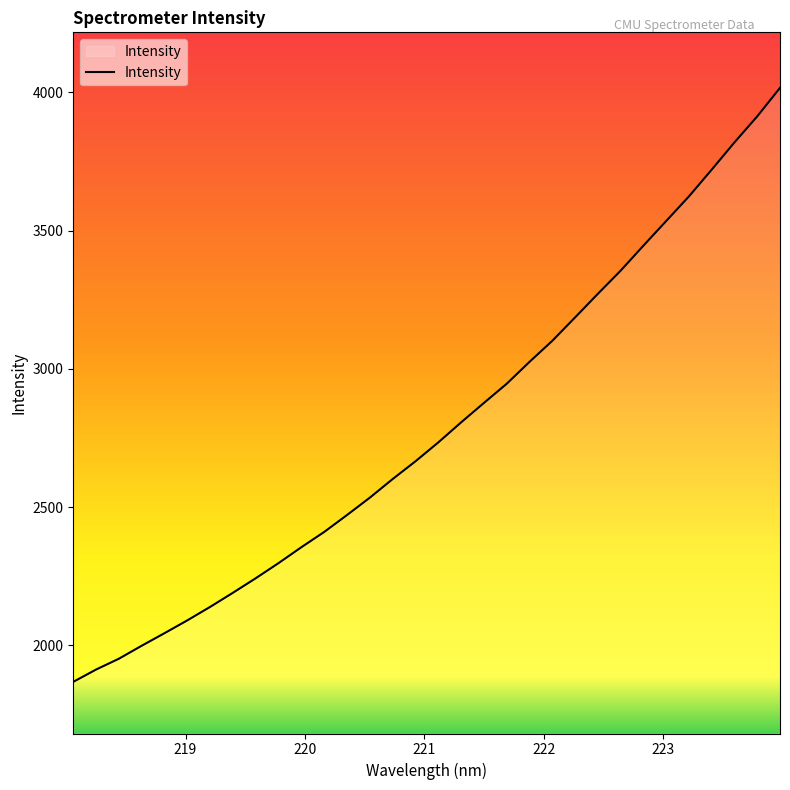

What is the smallest value displayed?

1868.2